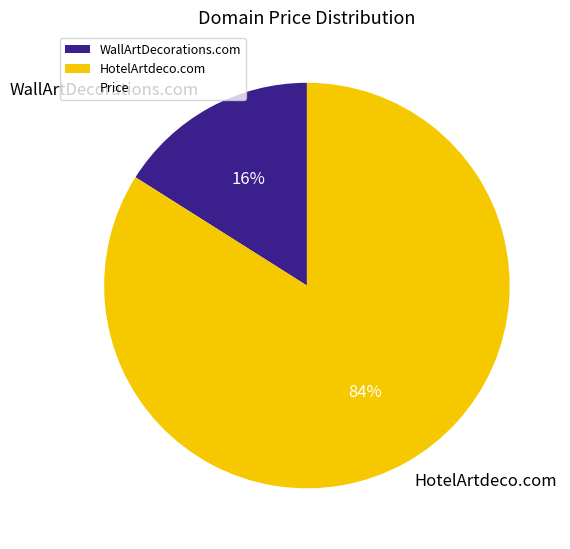

Approximately how many times larger is the value at HotelArtdeco.com compared to WallArtDecorations.com?

5.2